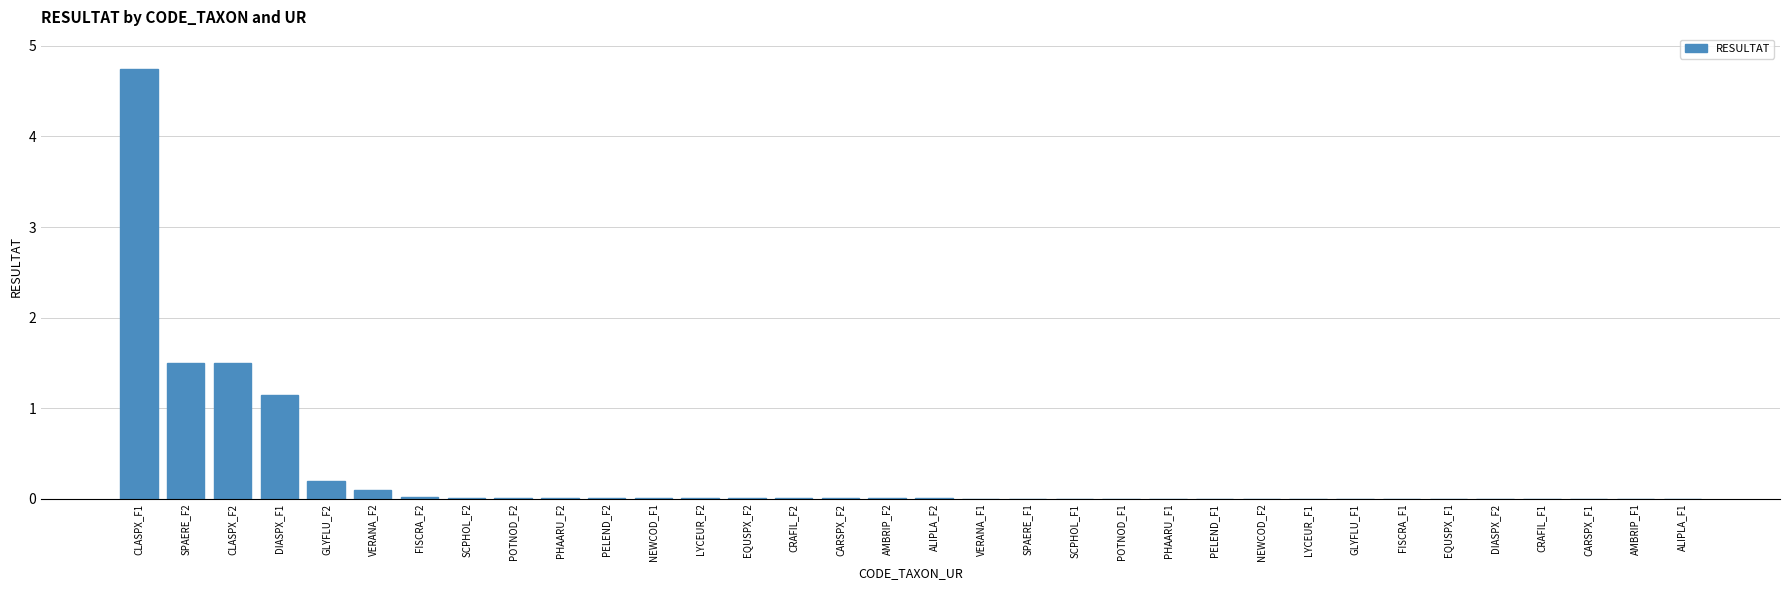

What is the sum of all values?

9.3